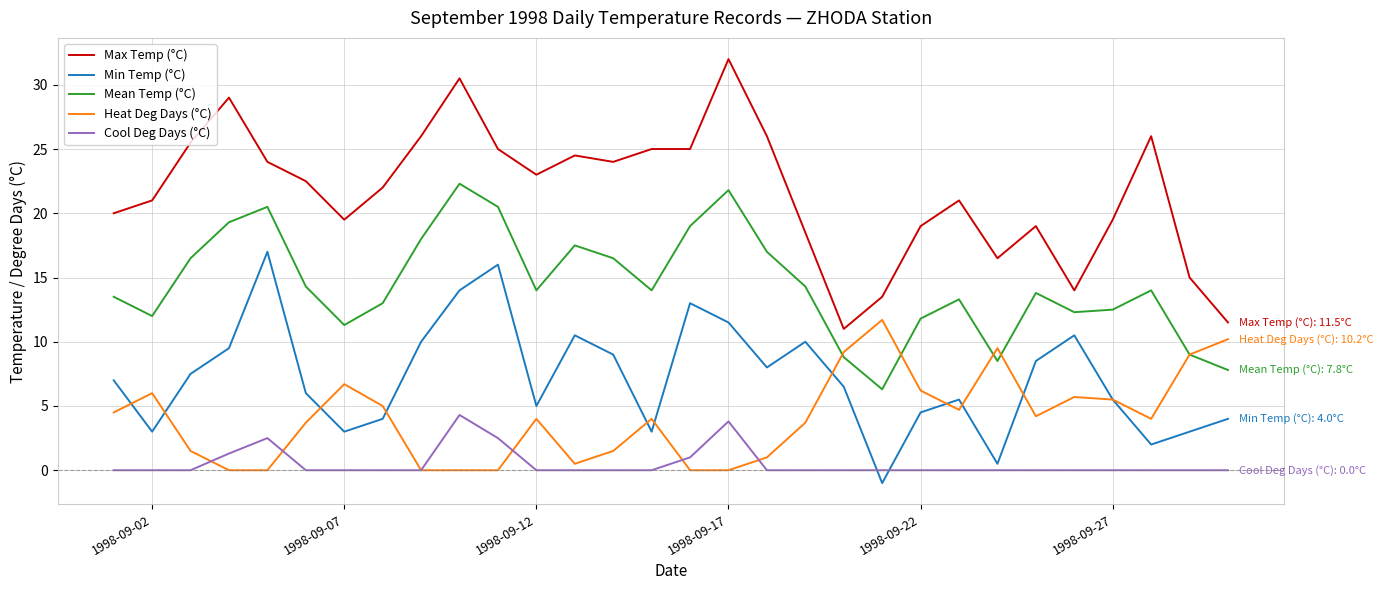

Rank the series by their maximum value, from lowest to highest.

Cool Deg Days (°C), Heat Deg Days (°C), Min Temp (°C), Mean Temp (°C), Max Temp (°C)